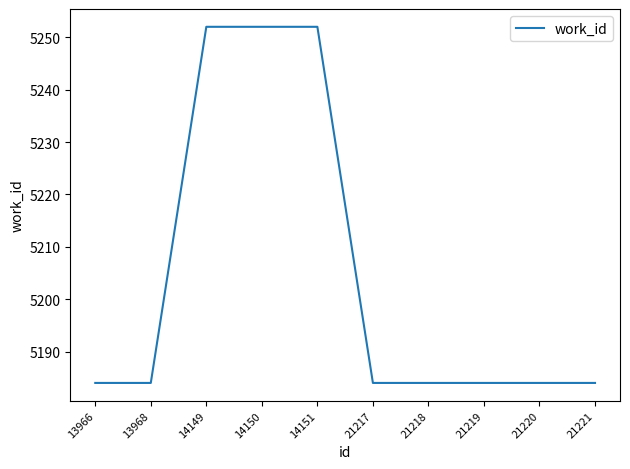

How many values are between 5184 and 5252?

10